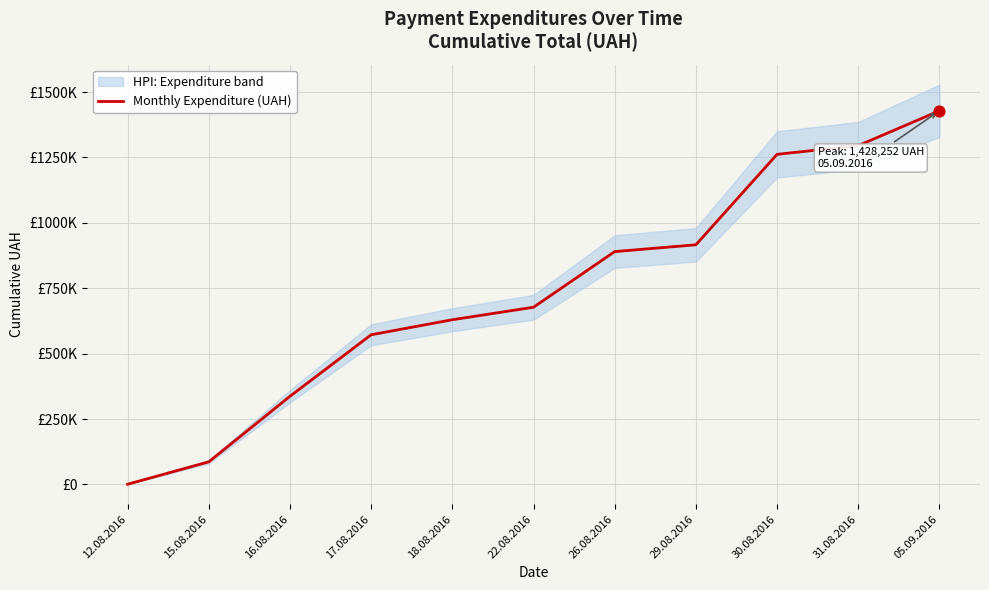

What is the change in value from 15.08.2016 to 05.09.2016?

+1341603.8